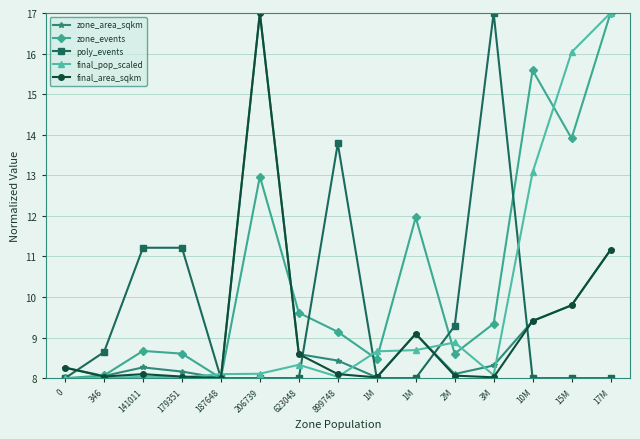

How many interior local peaks does the final_pop_scaled series have?

3